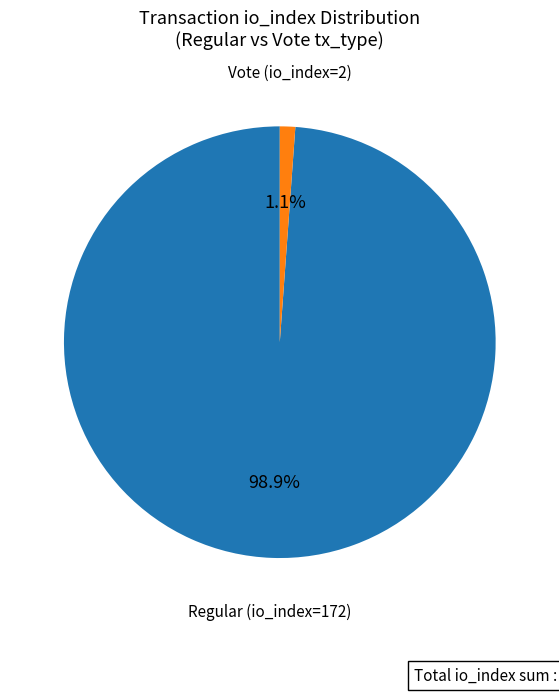

Count the number of slices in the pie.

2